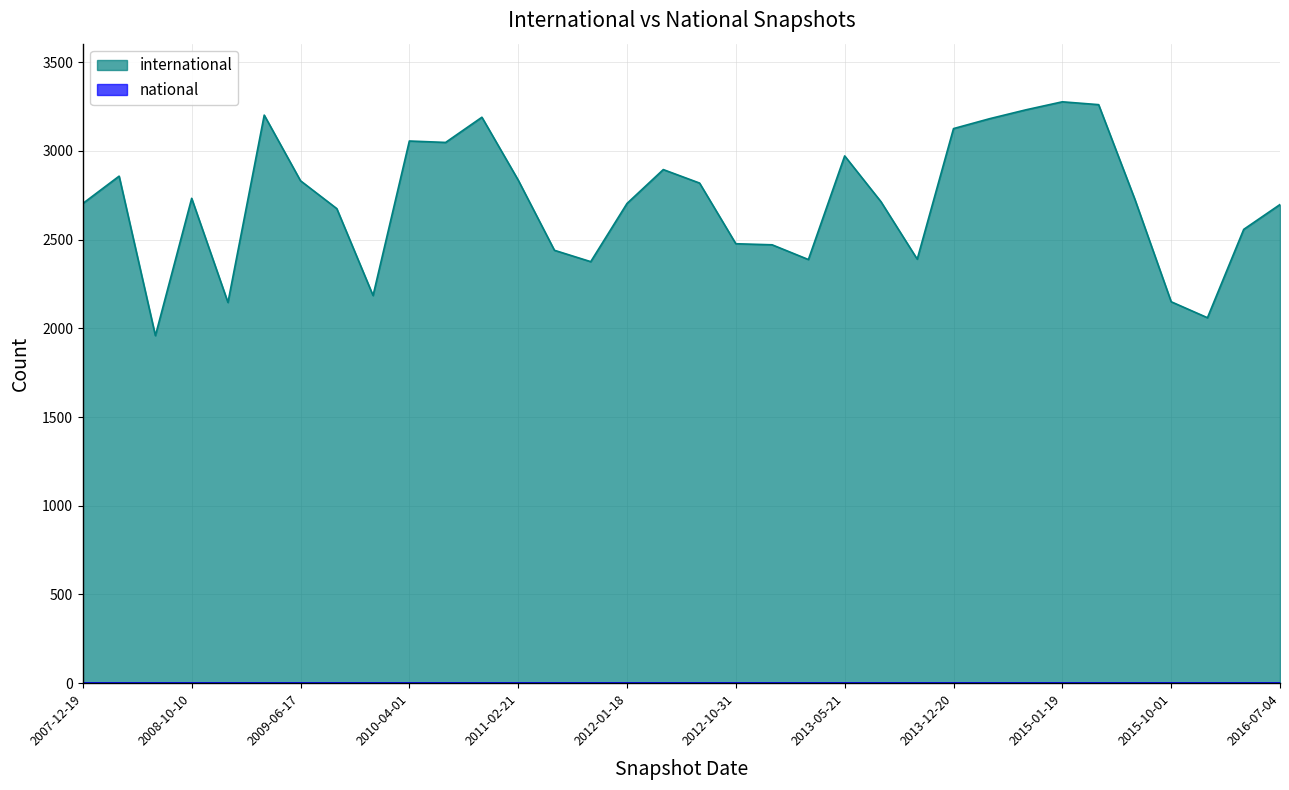

At which category does the data reach its first local valley?

2008-06-27